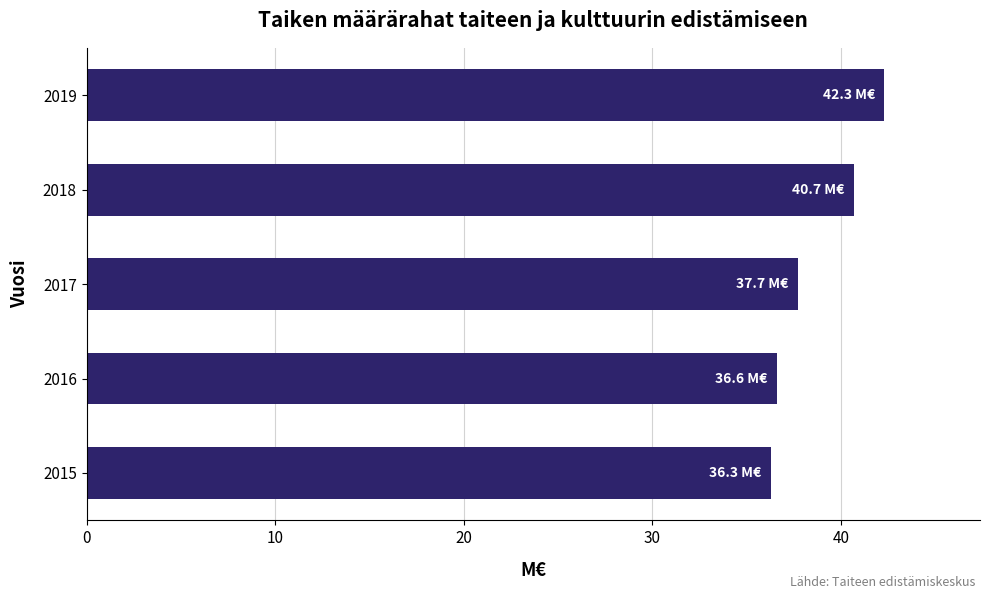

Reading top to bottom, extract all data points from this chart.

42.3	40.7	37.7	36.6	36.3